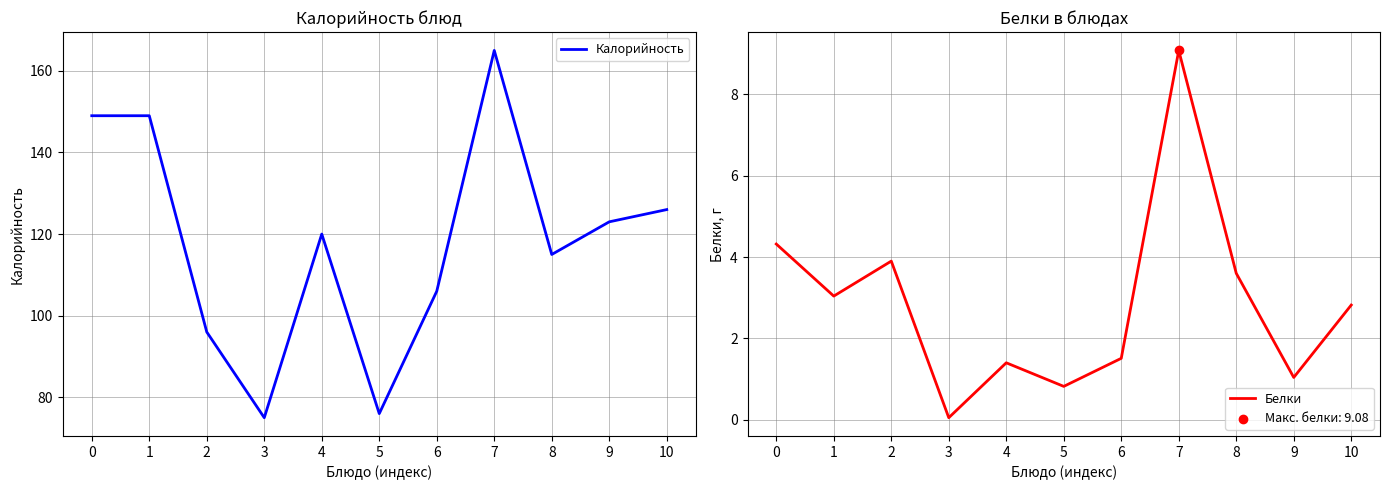

Which series has the largest Y range (max minus min)?

Калорийность